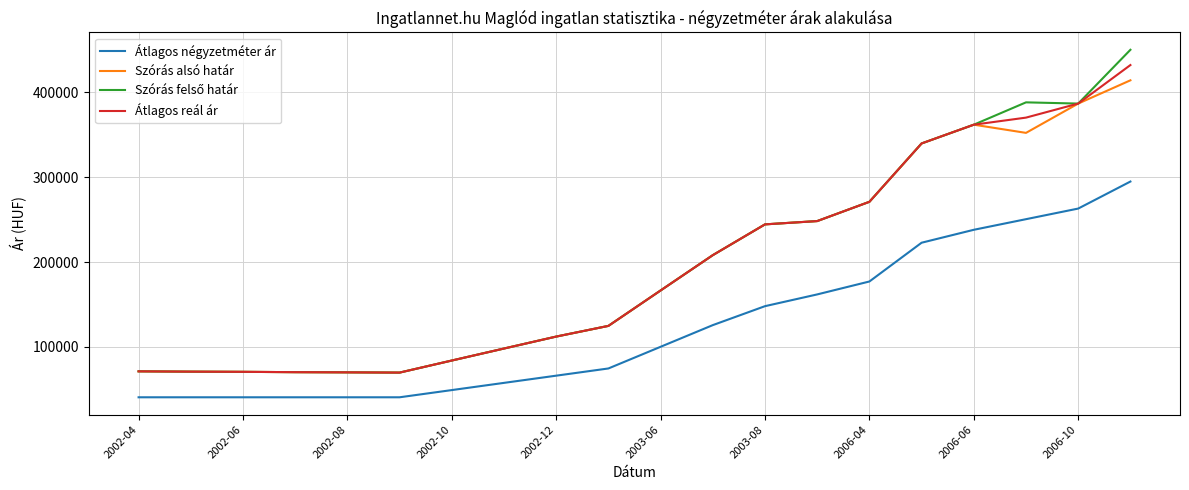

What is the greatest value displayed?

450219